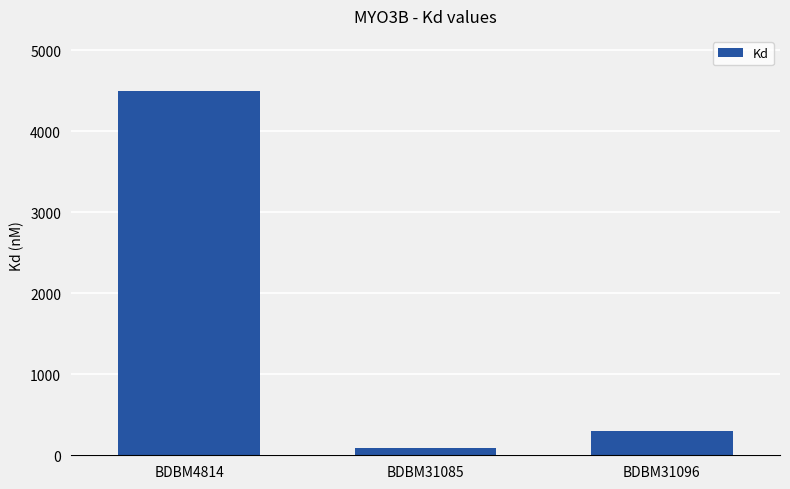

What is the smallest value displayed?

84